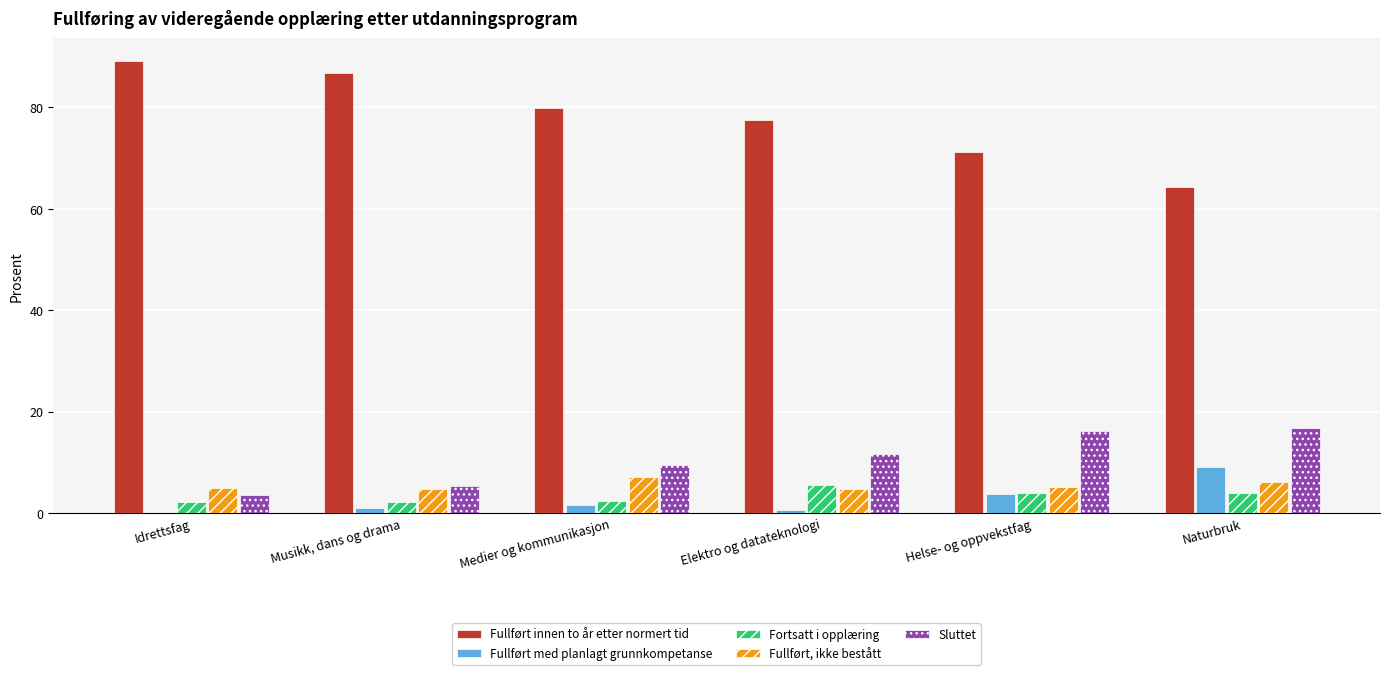

What is the maximum value for Fullført innen to år etter normert tid?

89.2